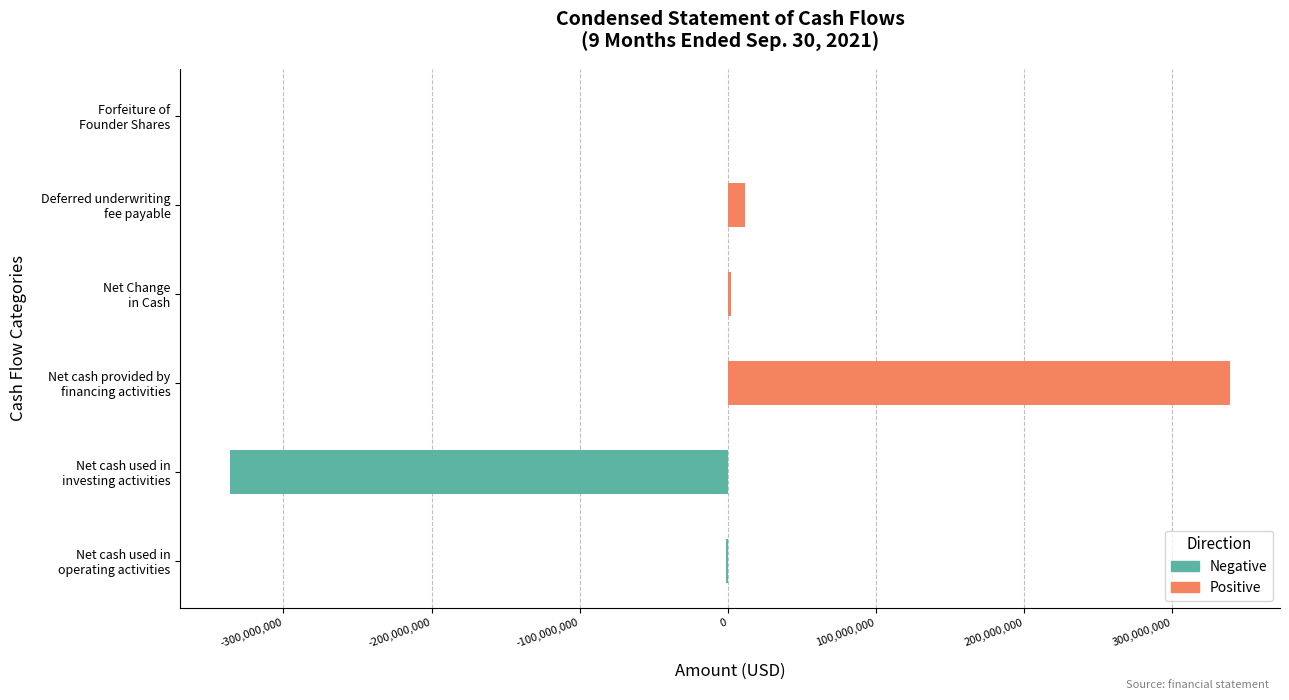

Rank the categories by value from highest to lowest.

Net cash provided by
financing activities, Deferred underwriting
fee payable, Net Change
in Cash, Forfeiture of
Founder Shares, Net cash used in
operating activities, Net cash used in
investing activities